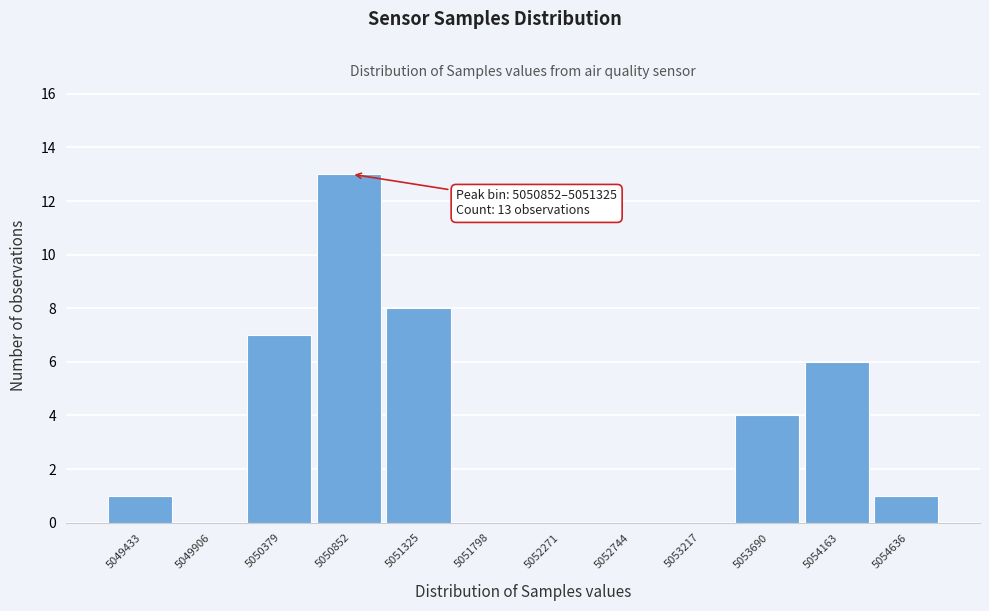

Reading right to left, transcribe all the data shown in this chart.

5054636=1	5054163=6	5053690=4	5053217=0	5052744=0	5052271=0	5051798=0	5051325=8	5050852=13	5050379=7	5049906=0	5049433=1